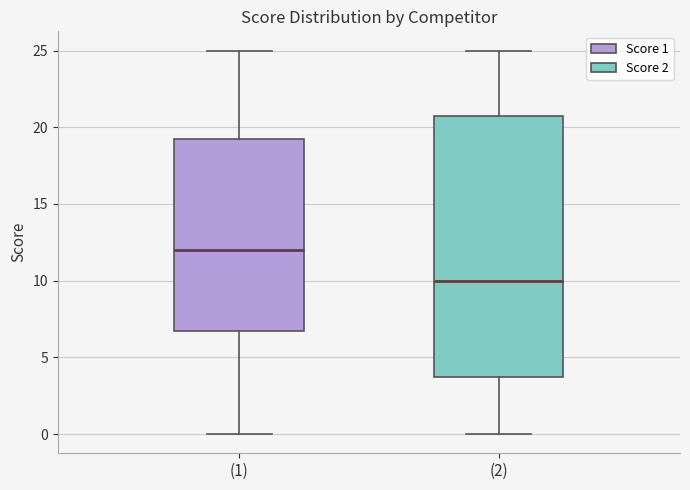

Which box's median line is the highest?

(1)